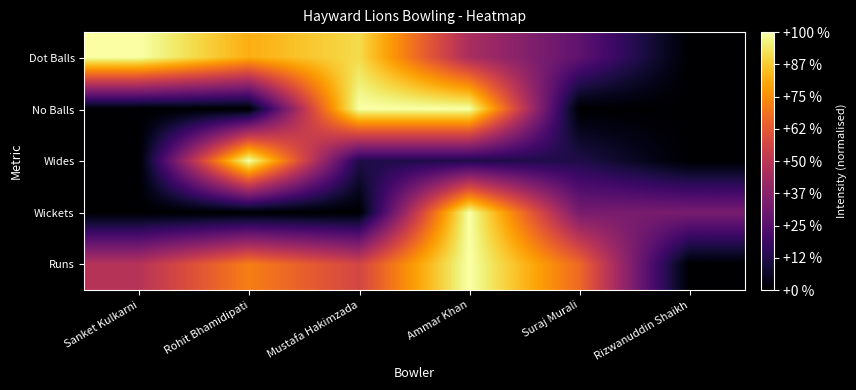

Reading right to left, list all the values displayed in this chart.

Runs: Rizwanuddin Shaikh=0.0	Suraj Murali=0.7	Ammar Khan=1.0	Mustafa Hakimzada=0.6	Rohit Bhamidipati=0.7	Sanket Kulkarni=0.5
Wickets: Rizwanuddin Shaikh=0.3	Suraj Murali=0.3	Ammar Khan=1.0	Mustafa Hakimzada=0.0	Rohit Bhamidipati=0.0	Sanket Kulkarni=0.0
Wides: Rizwanuddin Shaikh=0.0	Suraj Murali=0.1	Ammar Khan=0.1	Mustafa Hakimzada=0.1	Rohit Bhamidipati=1.0	Sanket Kulkarni=0.0
No Balls: Rizwanuddin Shaikh=0.0	Suraj Murali=0.0	Ammar Khan=1.0	Mustafa Hakimzada=1.0	Rohit Bhamidipati=0.0	Sanket Kulkarni=0.0
Dot Balls: Rizwanuddin Shaikh=0.0	Suraj Murali=0.3	Ammar Khan=0.5	Mustafa Hakimzada=0.9	Rohit Bhamidipati=0.8	Sanket Kulkarni=1.0